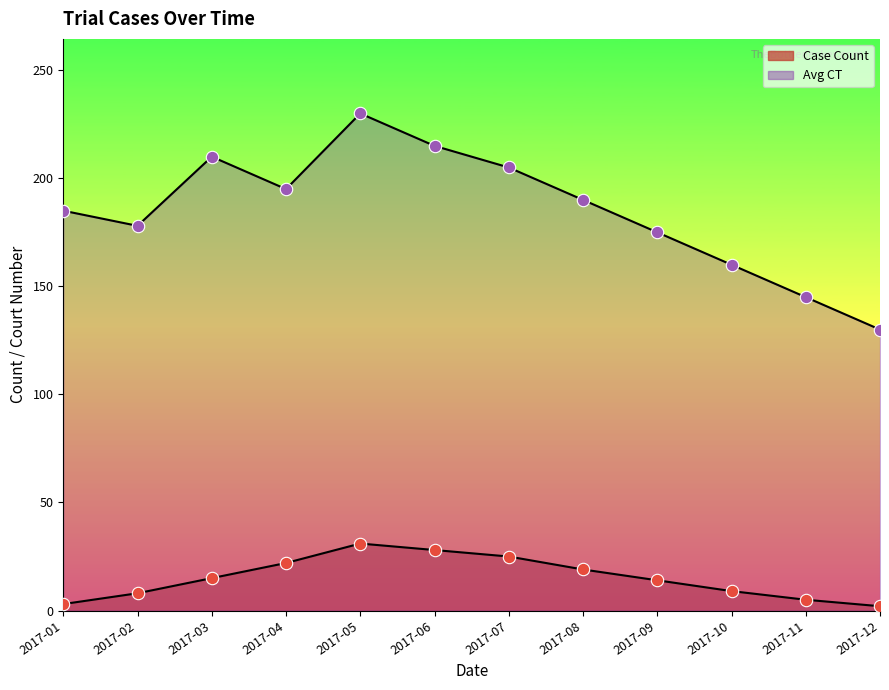

At which category is the sum across all series the highest?

2017-05